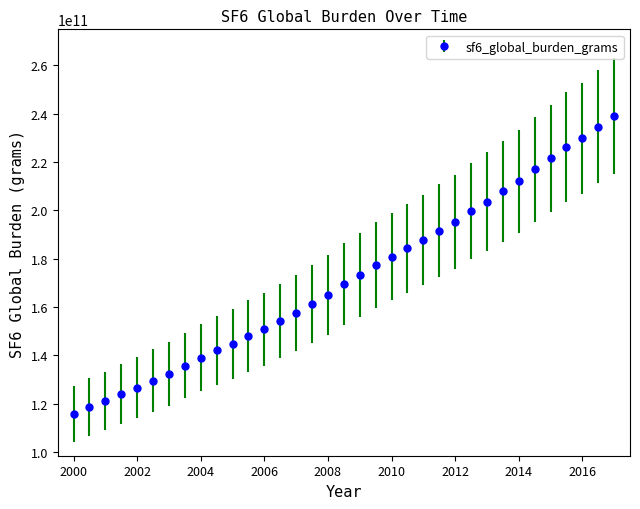

What is the average value?

171885230959.9